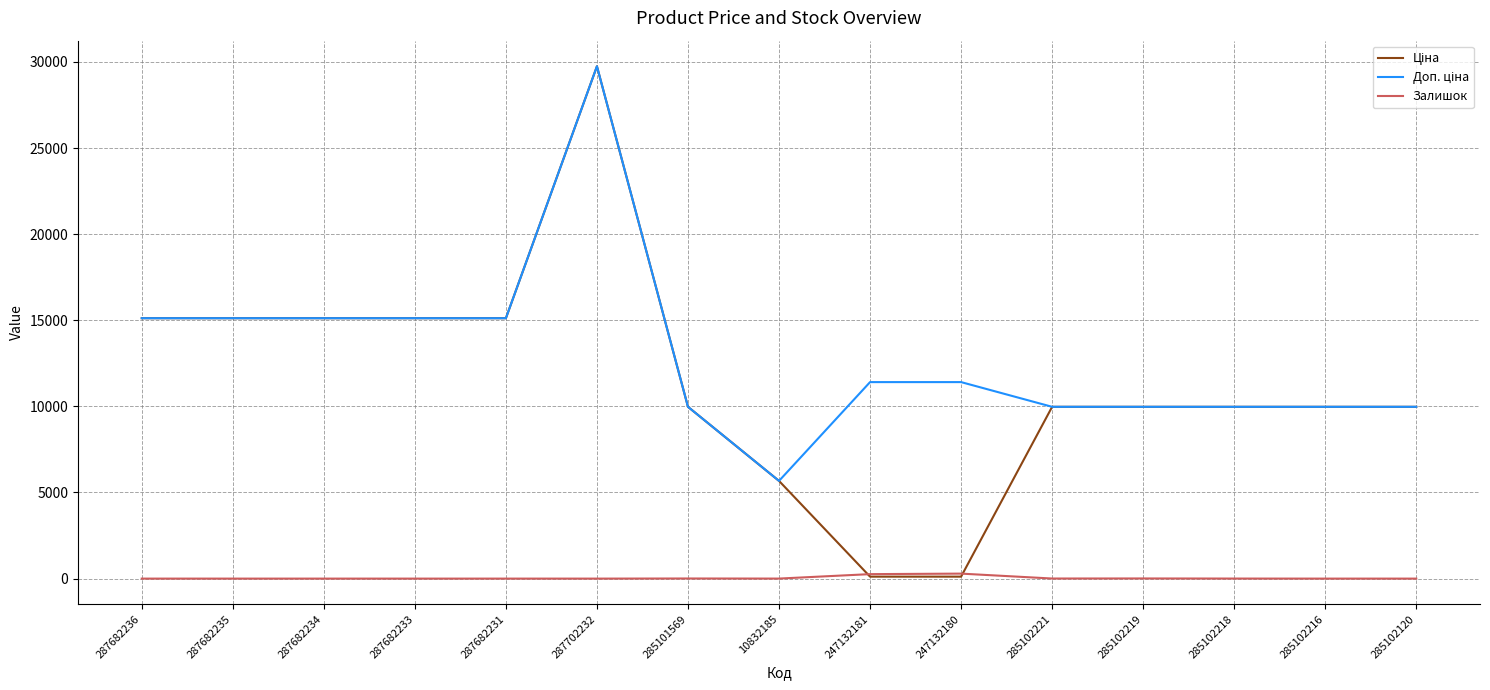

Which category has the highest value across all series?

287702232